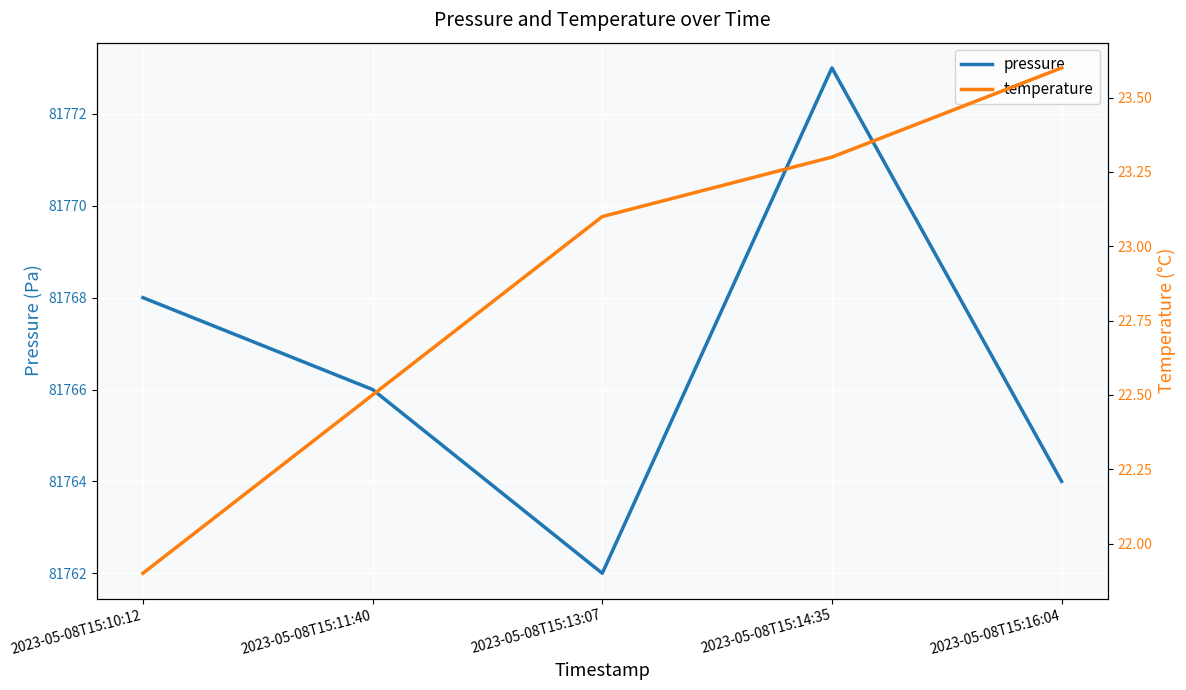

True or false: temperature has more than 0 points higher than both neighbors.

False